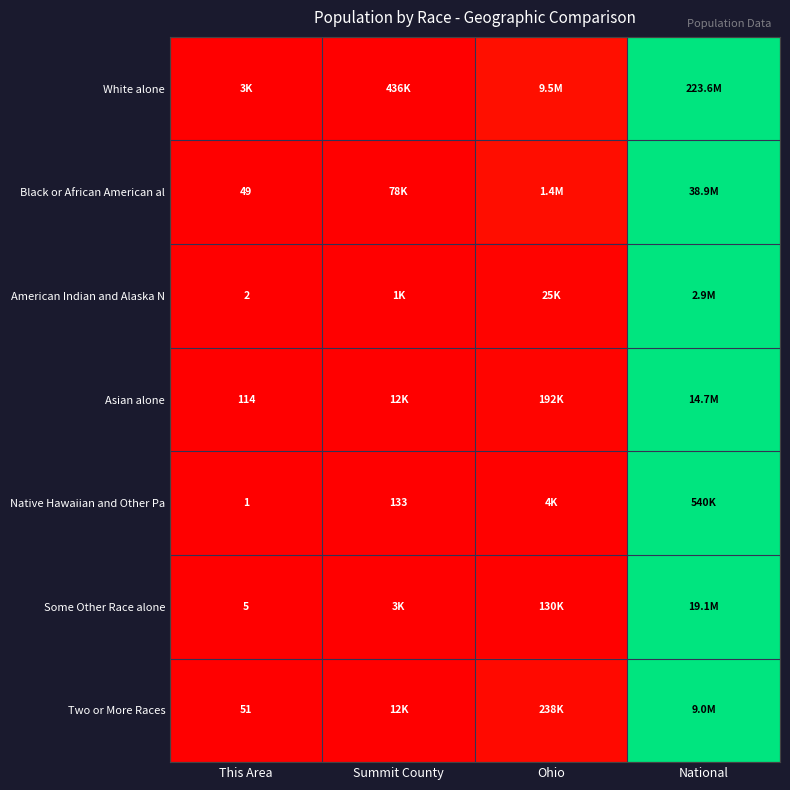

At how many categories does at least one series exceed 0?

3